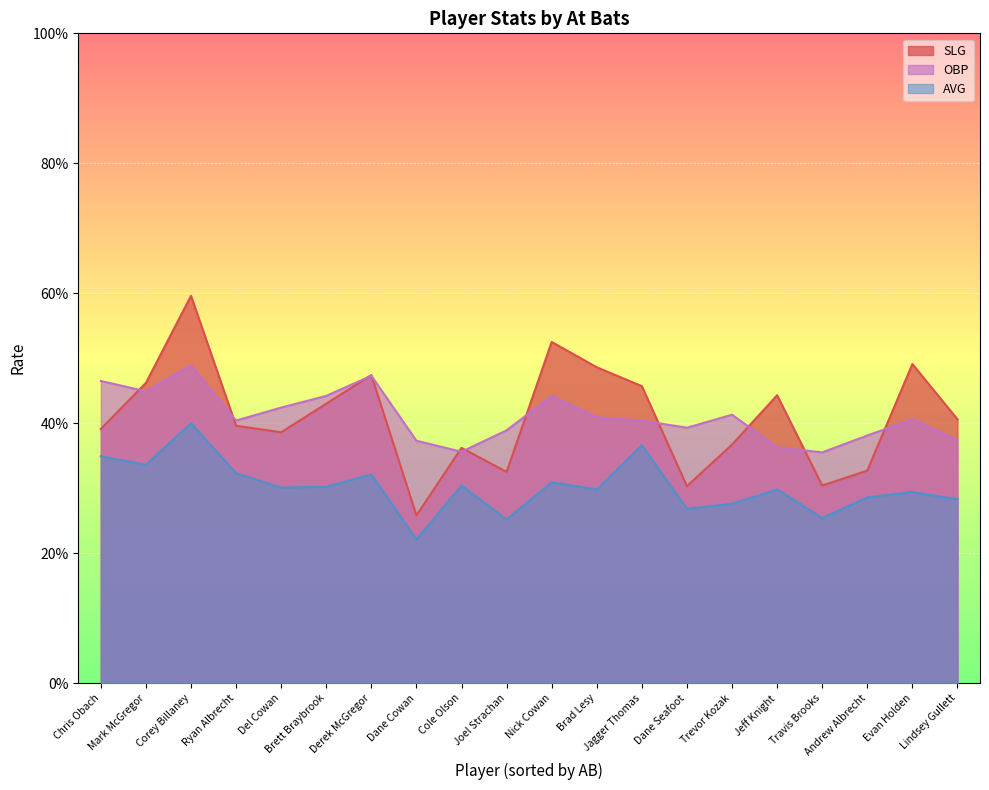

What is the label of the 20th point from the left?

Lindsey Gullett